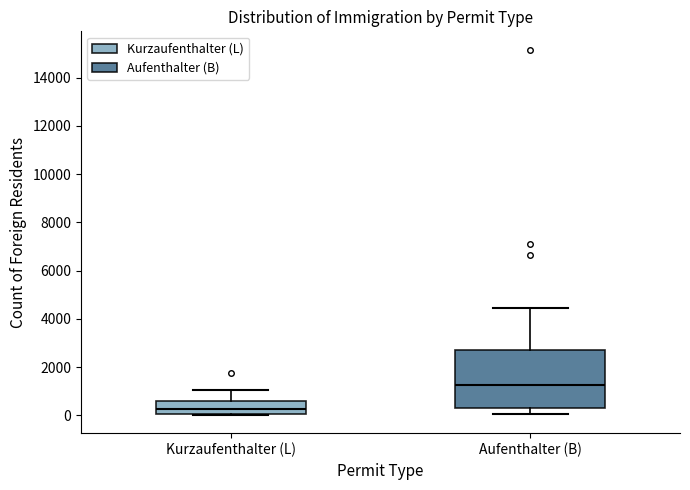

Reading left to right, read every box against the y-axis: the position of its median line, the range the box covers, and the ends of its whiskers. The values are not printed on the chart, so give them approximately, as read against the axis.

Kurzaufenthalter (L): median 200, box 0 to 600, whiskers 0 to 1000
Aufenthalter (B): median 1200, box 200 to 2800, whiskers 0 to 4400